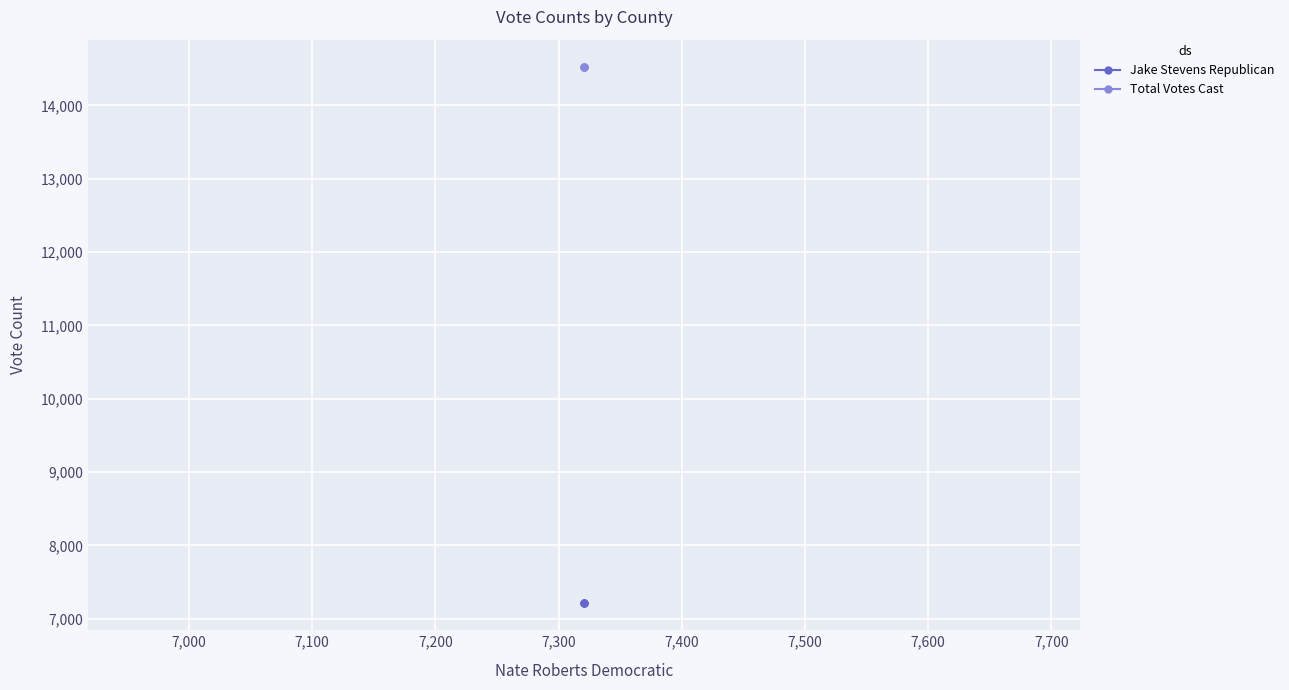

Rank the series by their average value, from highest to lowest.

Total Votes Cast, Jake Stevens Republican